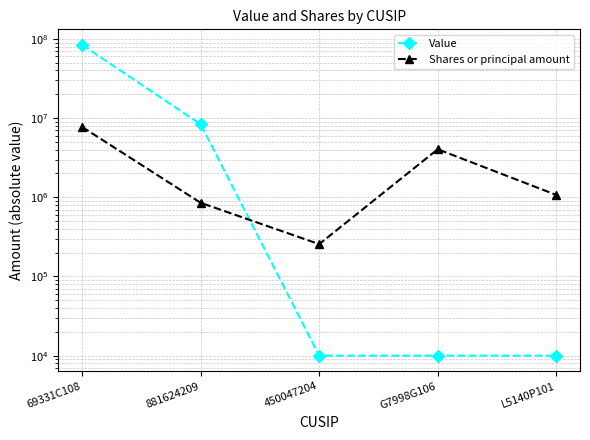

What is the difference between the maximum and second lowest values in the Shares or principal amount series?

6885833